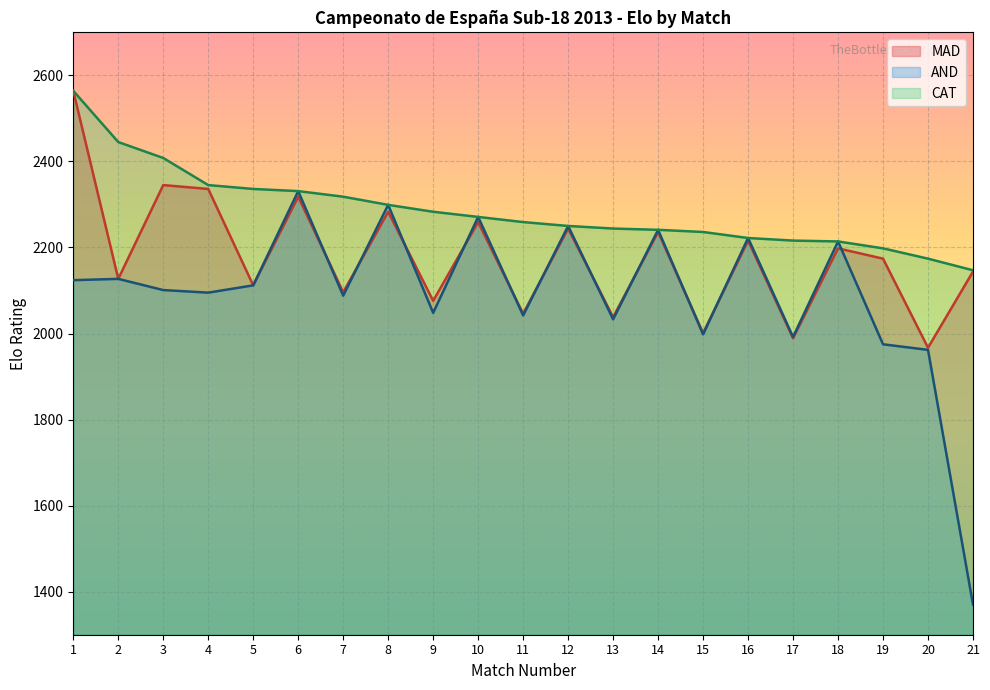

Which series has the widest spread of values?

AND